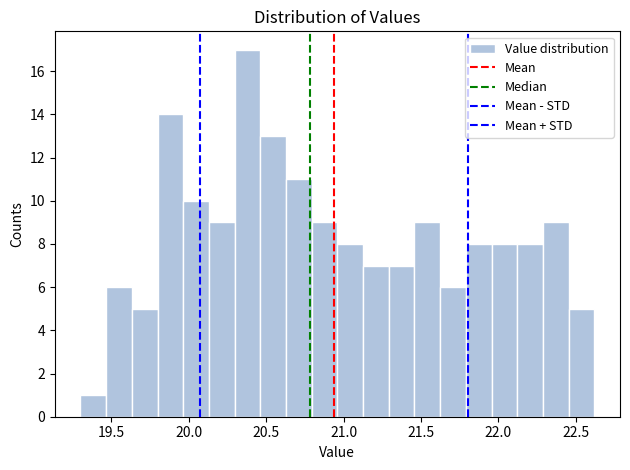

Around what value on the x-axis is the tallest bar? Give the approximate position of its centre, as read against the axis.

20.40